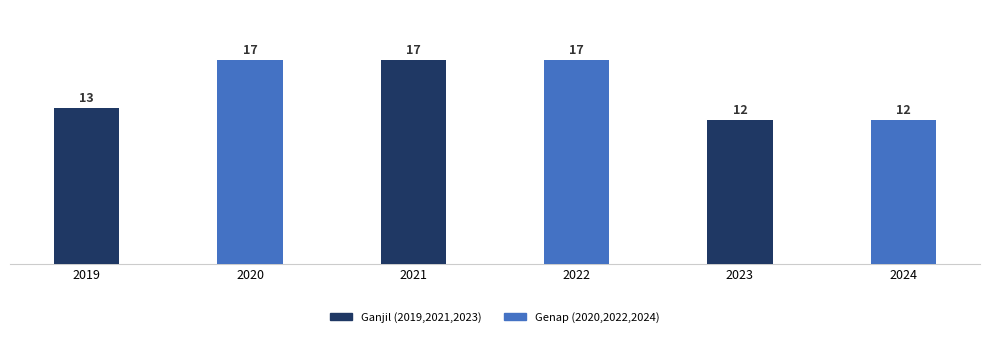

The chart shows a value of 17 at 2021. True or false?

True